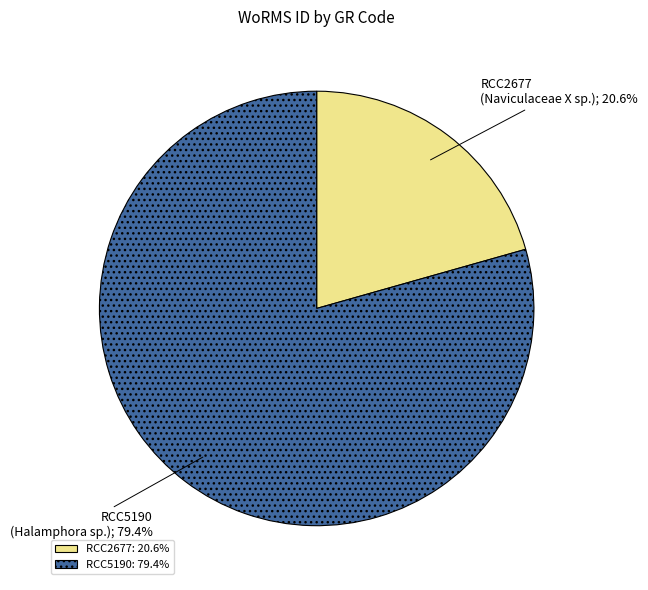

What portion of the pie excludes RCC2677?

79.4%